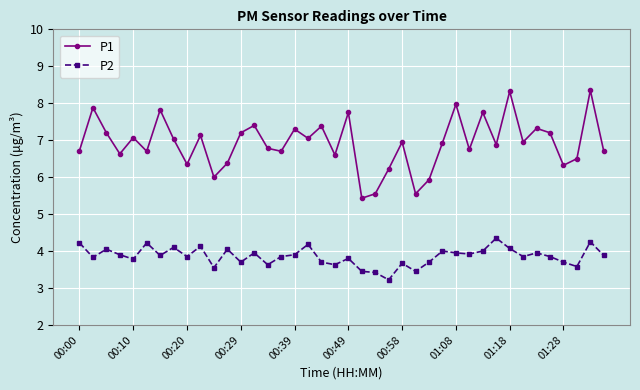

List the series in order of their peak value, lowest first.

P2, P1